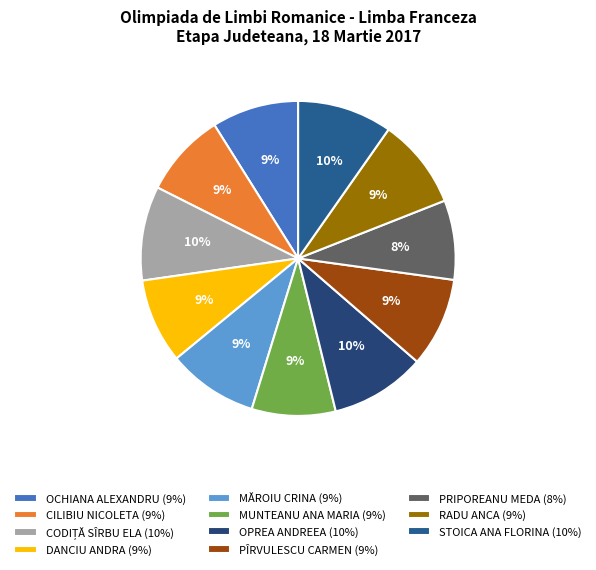

What percentage do DANCIU ANDRA and PÎRVULESCU CARMEN together represent?

17.9%